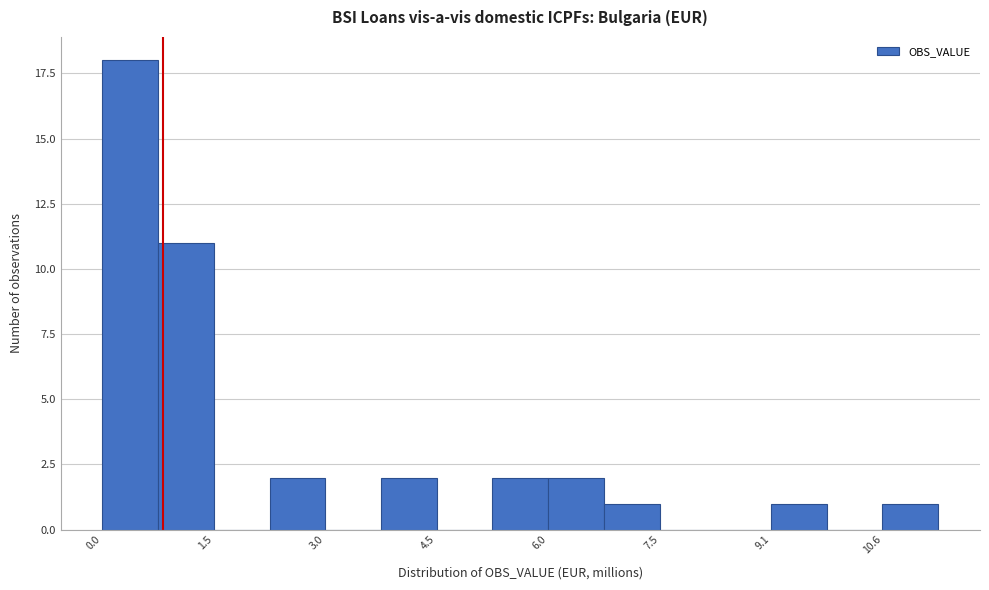

Around what value on the x-axis is the tallest bar? Give the approximate position of its centre, as read against the axis.

0.4